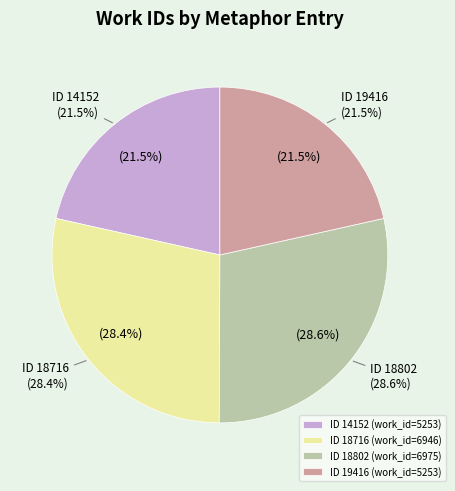

What is the largest slice in the pie chart?

18802